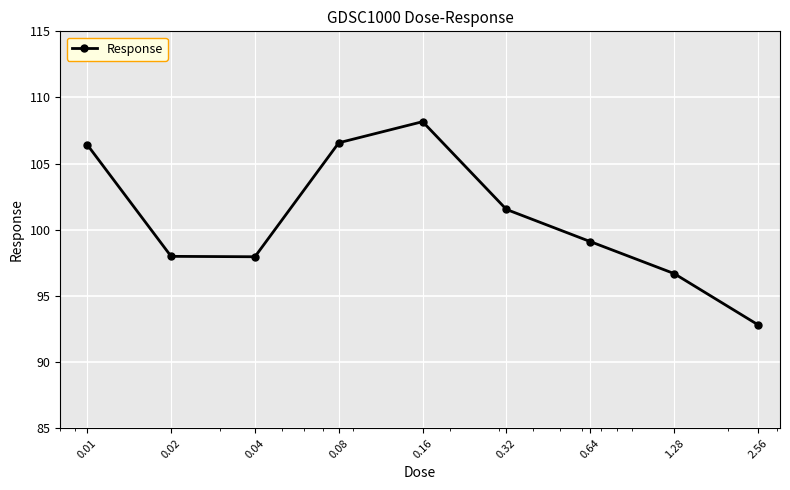

Reading left to right, what are all the values shown in this chart?

106.4	98.0	98.0	106.6	108.2	101.5	99.1	96.7	92.8